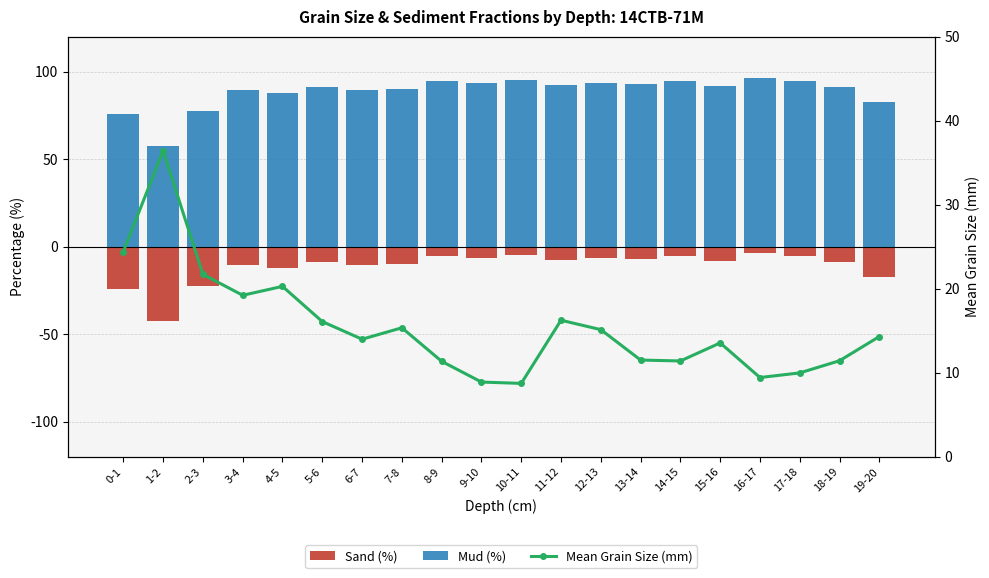

What value does the Mud (%) series have at 11-12?

92.5